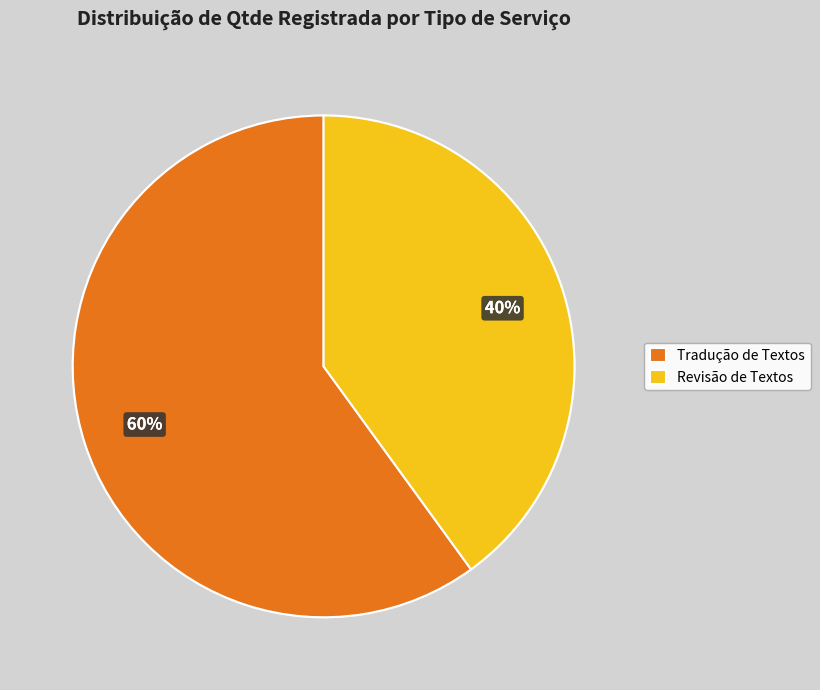

Is it true that Revisão de Textos is 31% of the pie?

False